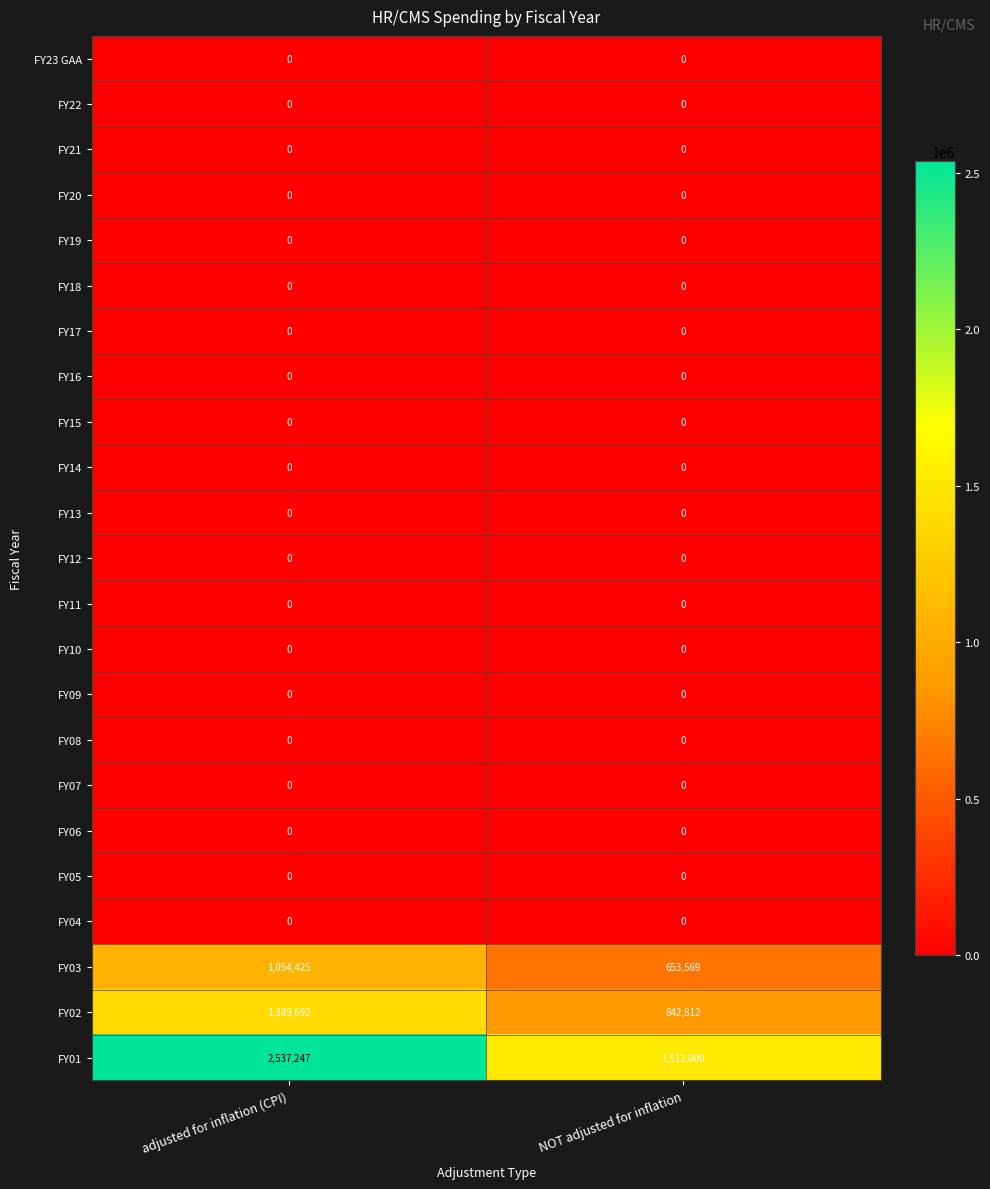

Which series has the largest total across all categories?

FY01